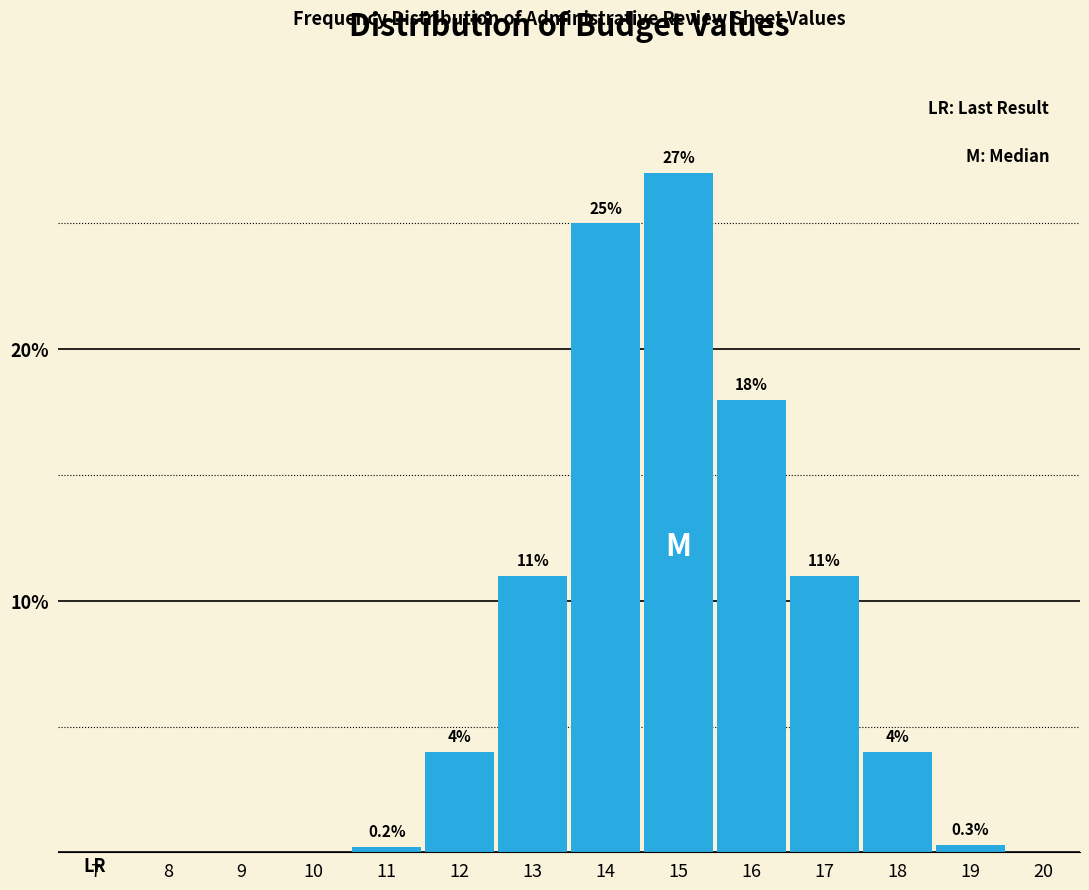

Are the bars horizontal?

No